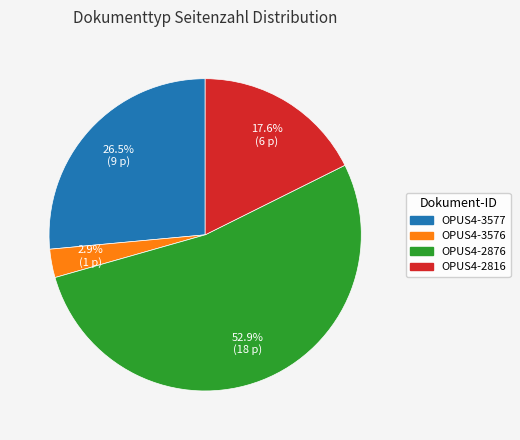

To the nearest percent, what is the average slice percentage?

25%